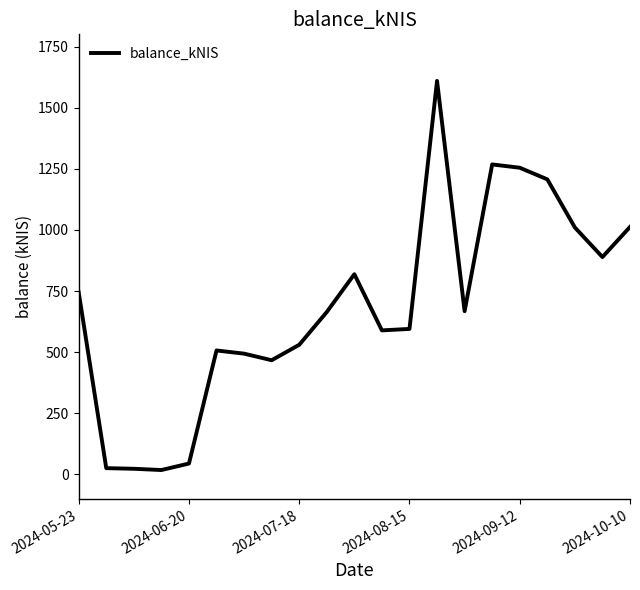

What is the difference between the maximum and minimum values?

1591.4